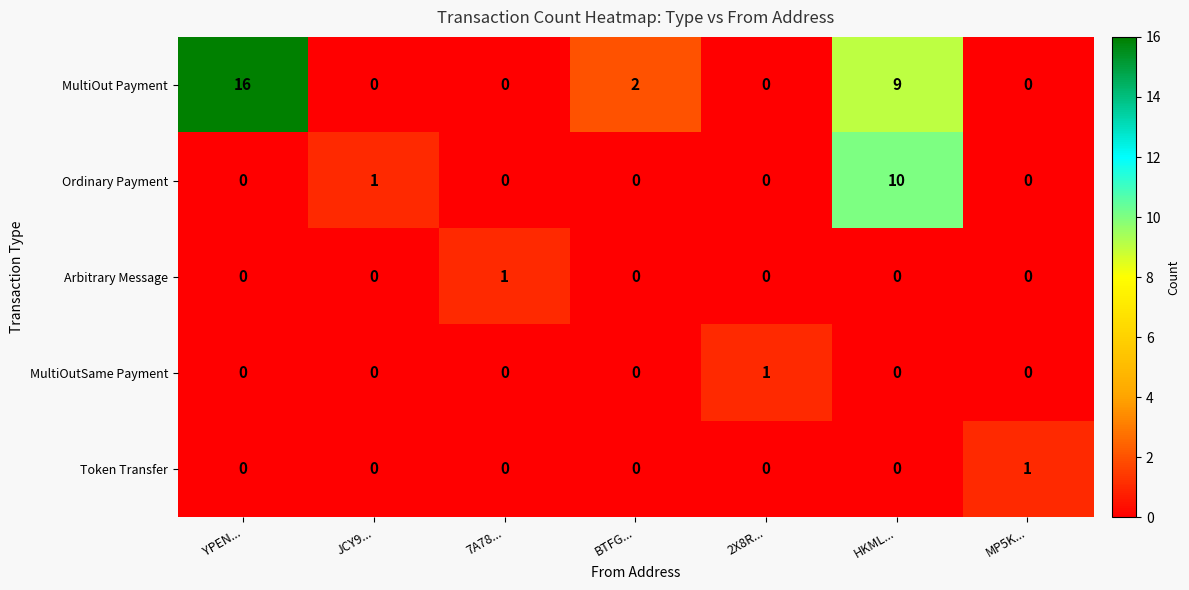

What is the sum of the MultiOut Payment values at HKML... and YPEN...?

25